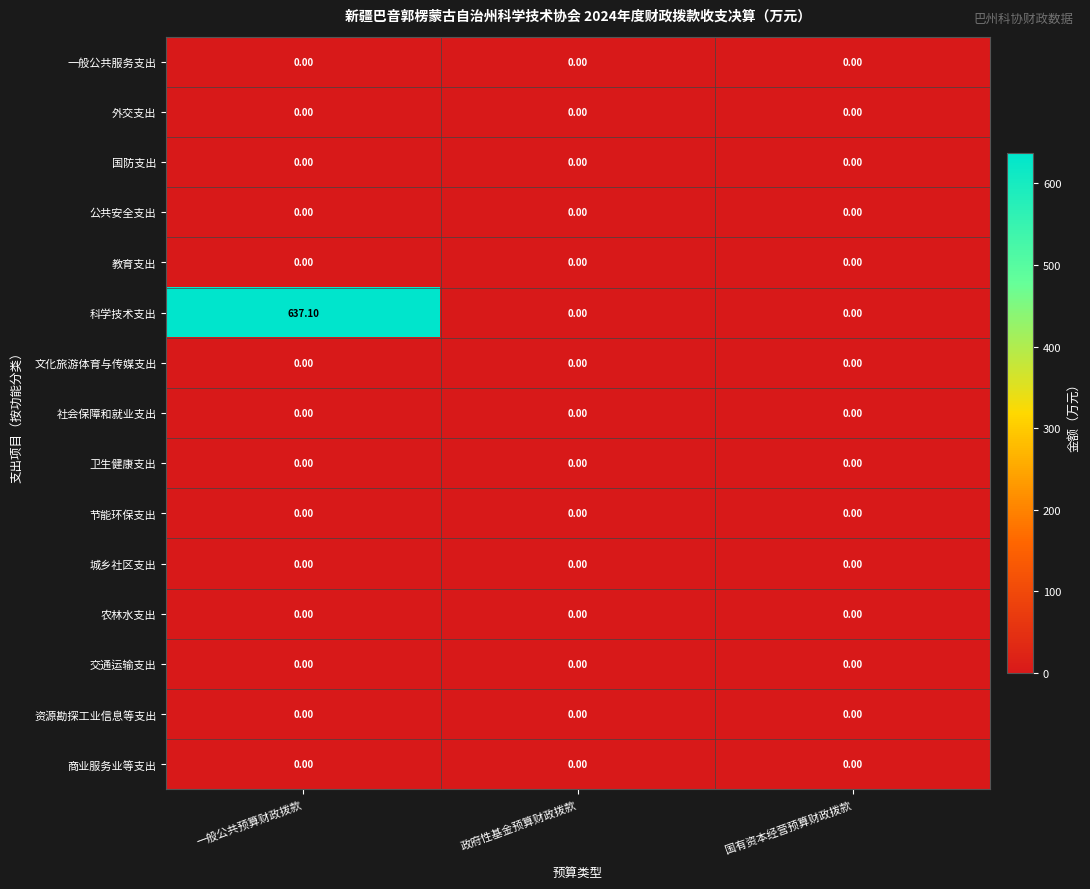

Which series has the largest total across all categories?

科学技术支出